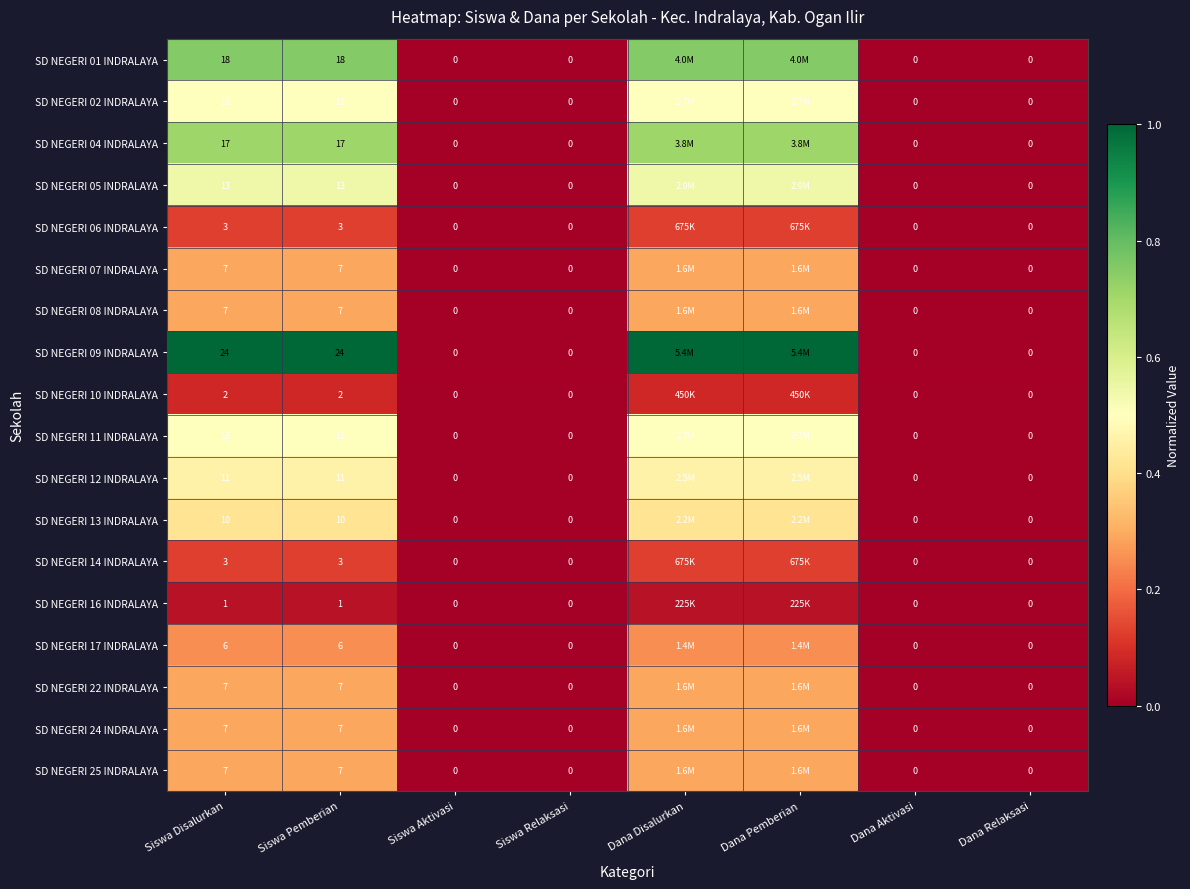

Is the value of SD NEGERI 14 INDRALAYA at Siswa Pemberian greater than the value of SD NEGERI 01 INDRALAYA at Siswa Aktivasi?

Yes